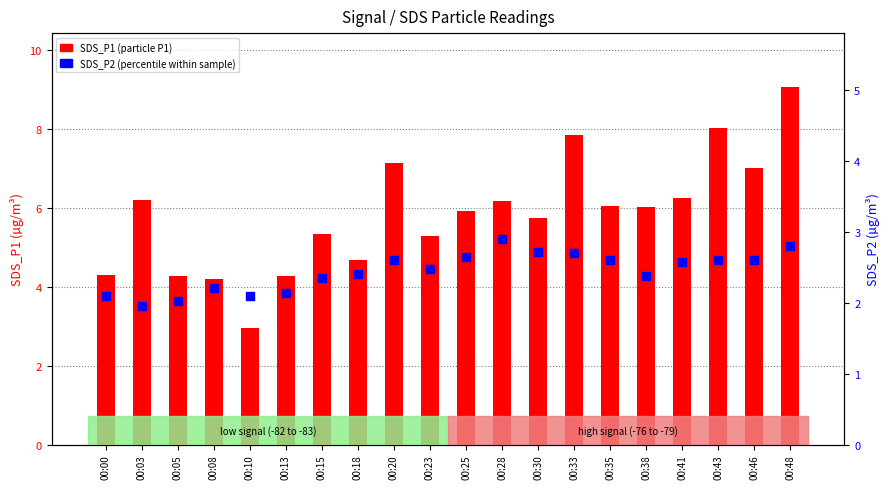

Which series has the largest total across all categories?

SDS_P1 (particle count)